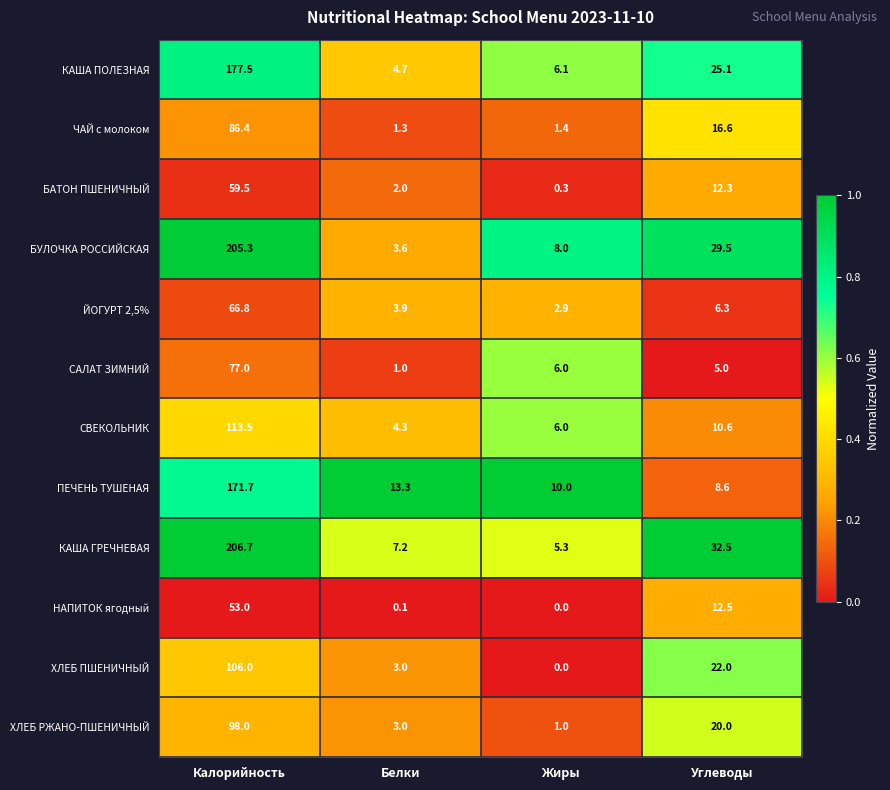

Which series has the largest total across all categories?

КАША ГРЕЧНЕВАЯ